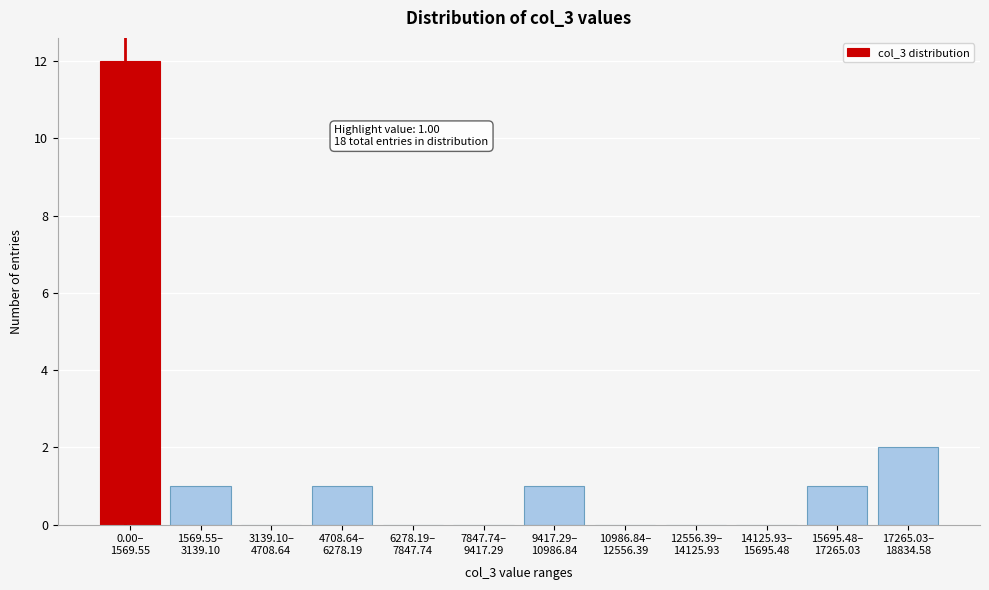

What is the sum of all values?

18